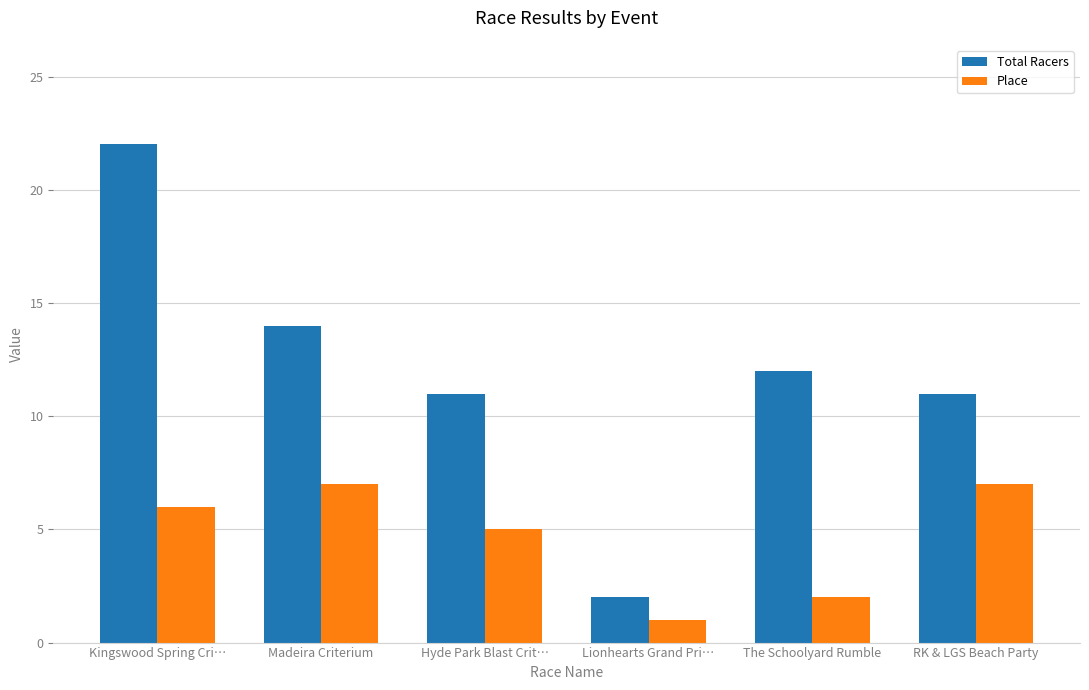

What is the difference between the highest and lowest values at Hyde Park Blast Crit…?

6